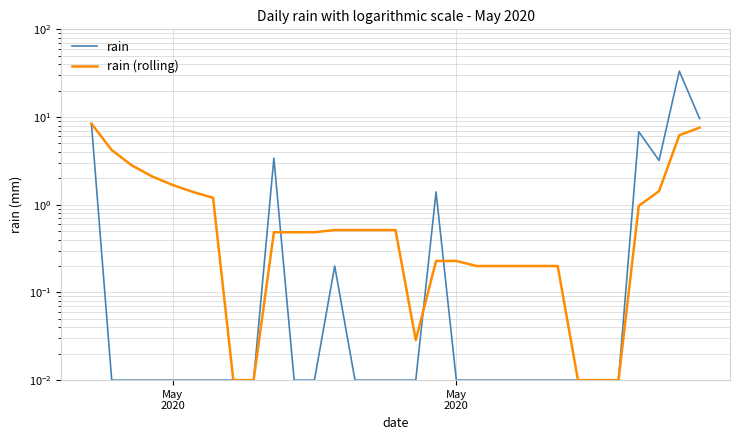

Reading left to right, transcribe all the data shown in this chart.

rain: 8.4	0.0	0.0	0.0	0.0	0.0	0.0	0.0	0.0	3.4	0.0	0.0	0.2	0.0	0.0	0.0	0.0	1.4	0.0	0.0	0.0	0.0	0.0	0.0	0.0	0.0	0.0	6.8	3.2	33.4	9.6
rain (rolling): 8.4	4.2	2.8	2.1	1.7	1.4	1.2	0.0	0.0	0.5	0.5	0.5	0.5	0.5	0.5	0.5	0.0	0.2	0.2	0.2	0.2	0.2	0.2	0.2	0.0	0.0	0.0	1.0	1.4	6.2	7.6